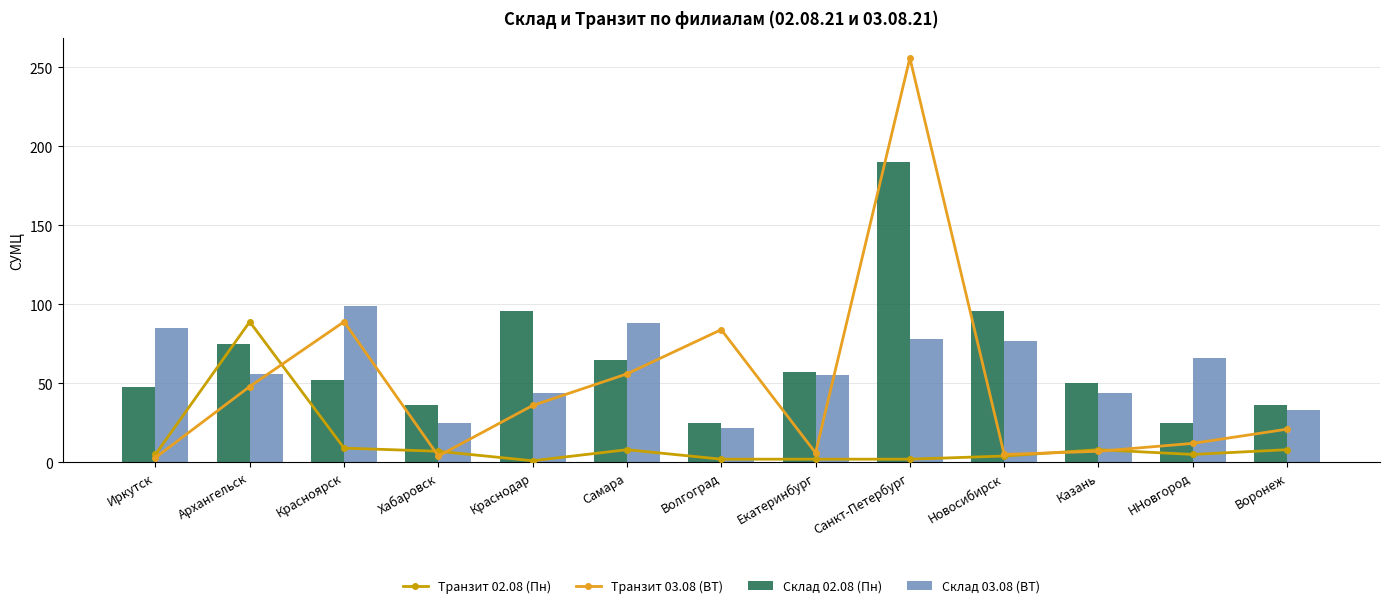

What is the difference between the Склад 03.08 (ВТ) values at Казань and Санкт-Петербург?

34